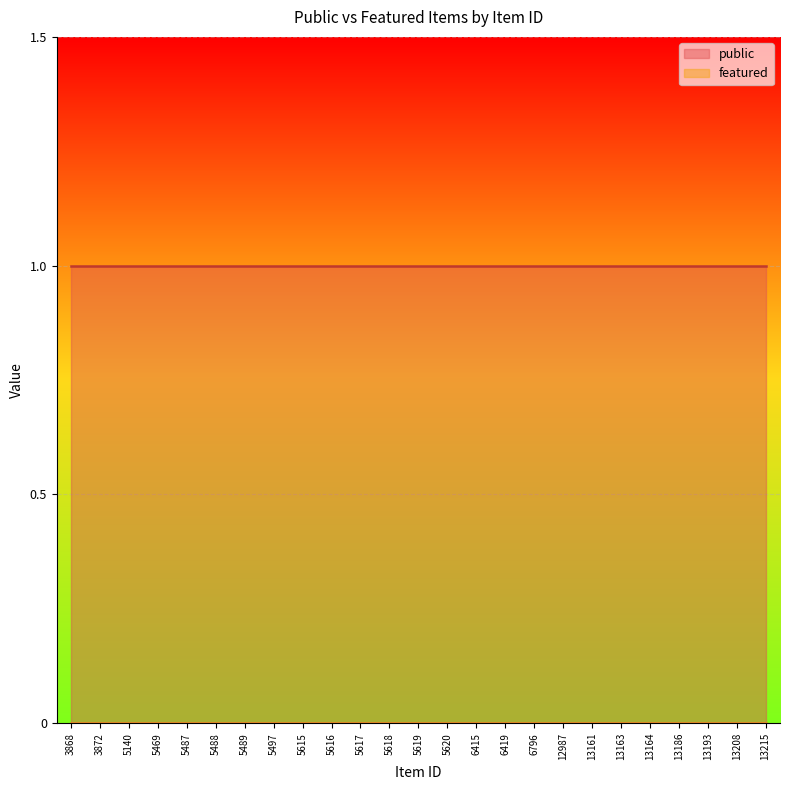

The value of public at 13161 is 1. True or false?

True